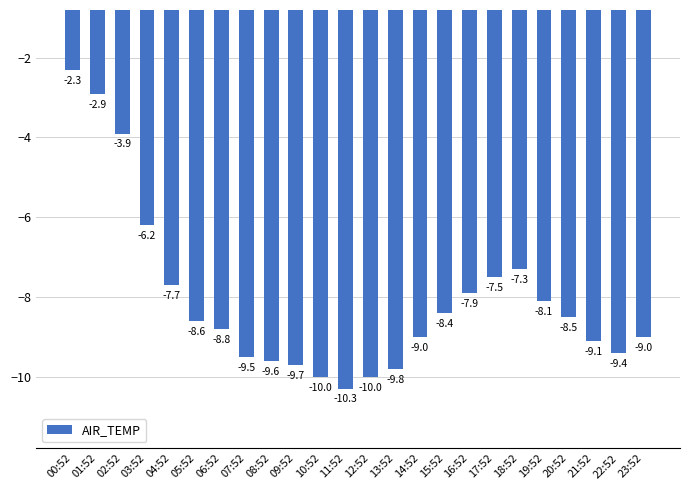

What is the smallest value displayed?

-10.3